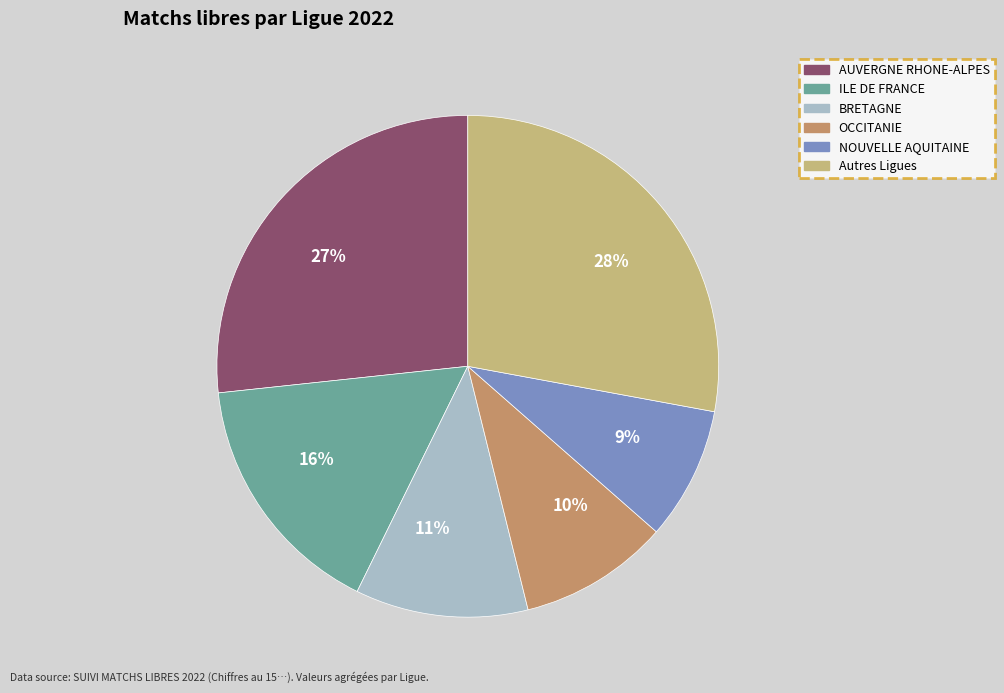

How many segments does this pie chart have?

6